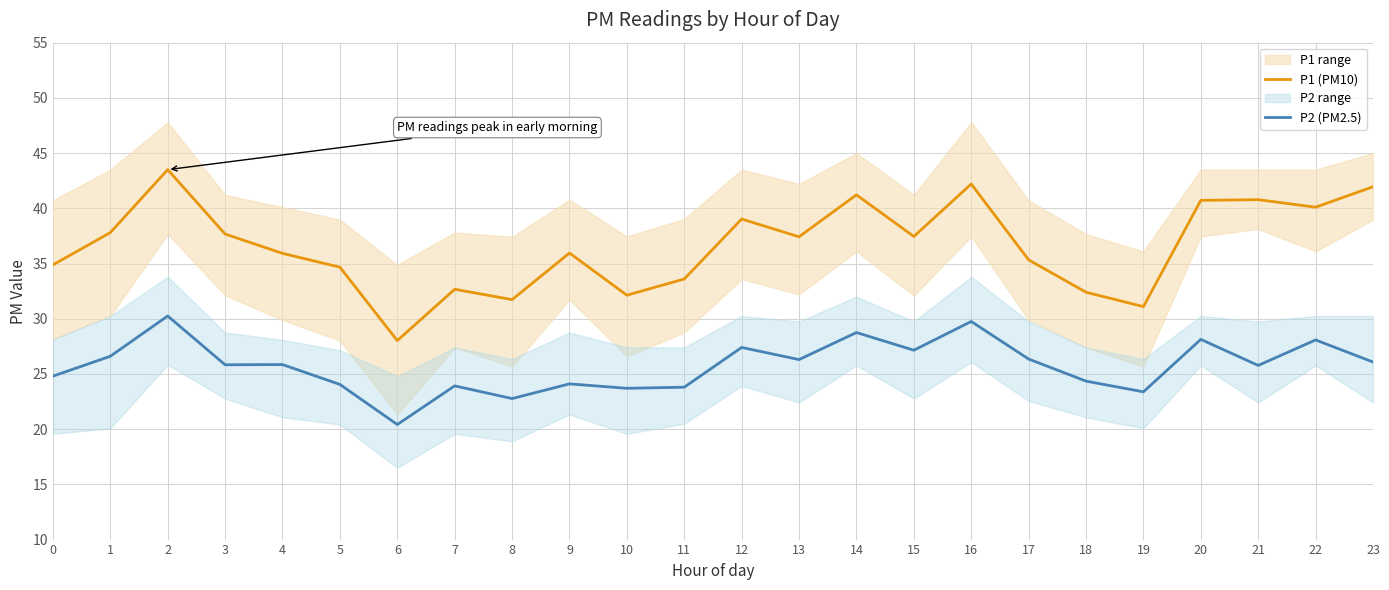

Between 1 and 17, which series saw the biggest shift?

P1 (PM10)